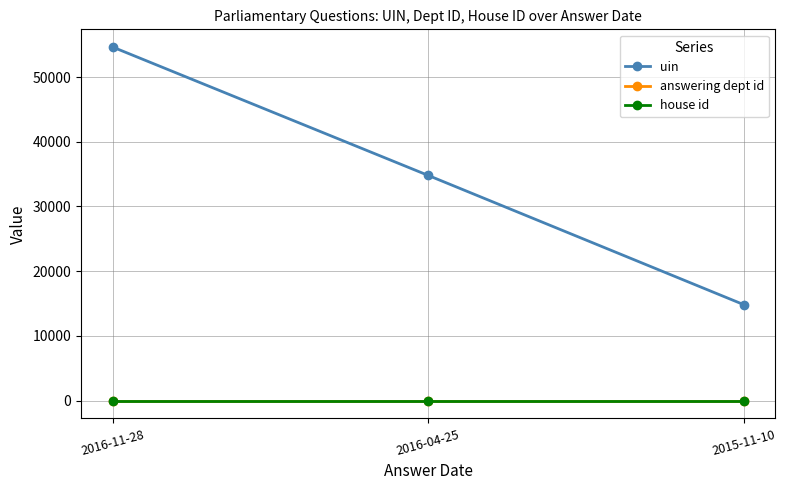

The value of house id at 2015-11-10 is 1. True or false?

True